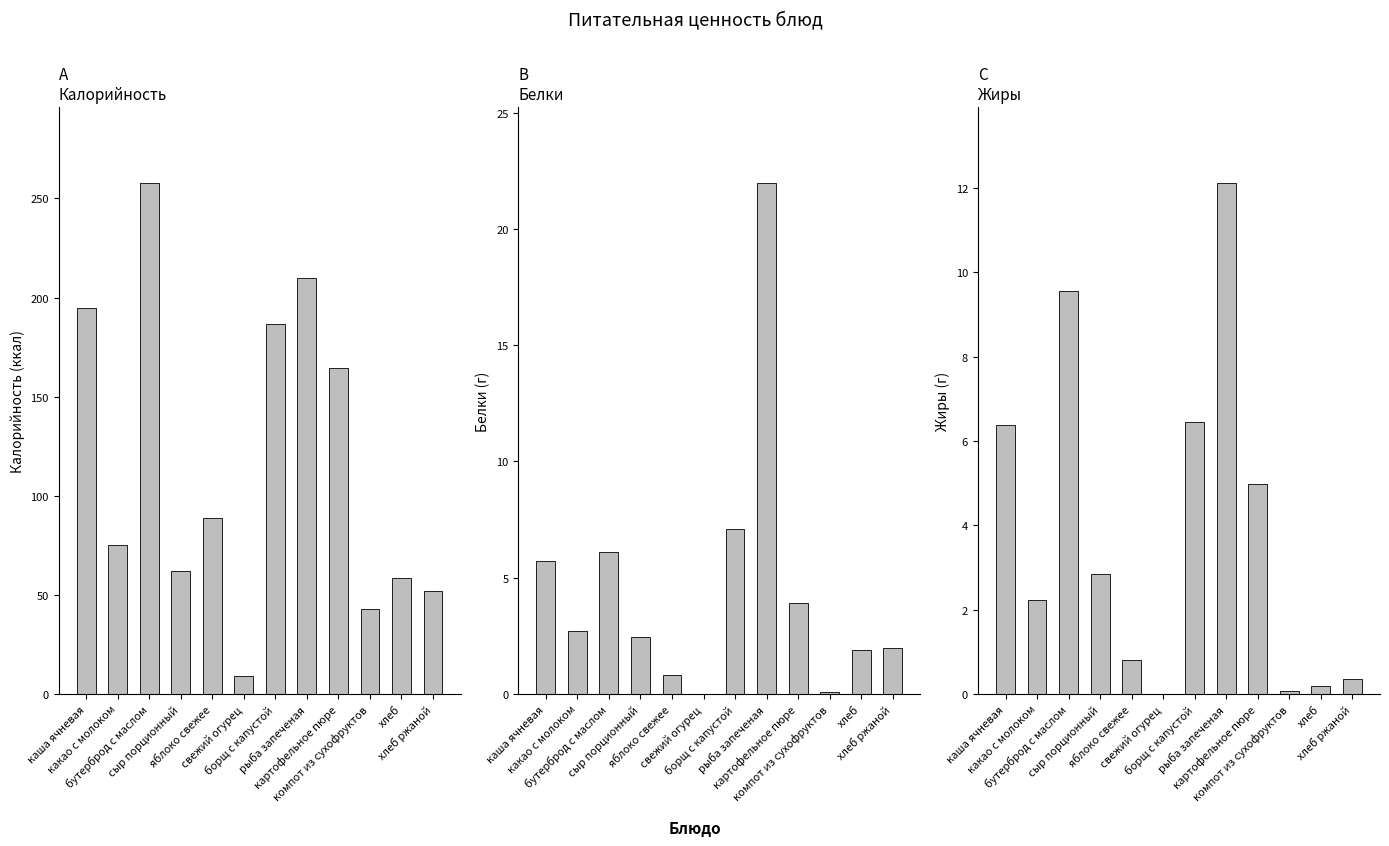

Rank the categories by Калорийность value from lowest to highest.

свежий огурец, компот из сухофруктов, хлеб ржаной, хлеб, сыр порционный, какао с молоком, яблоко свежее, картофельное пюре, борщ с капустой, каша ячневая, рыба запеченая, бутерброд с маслом